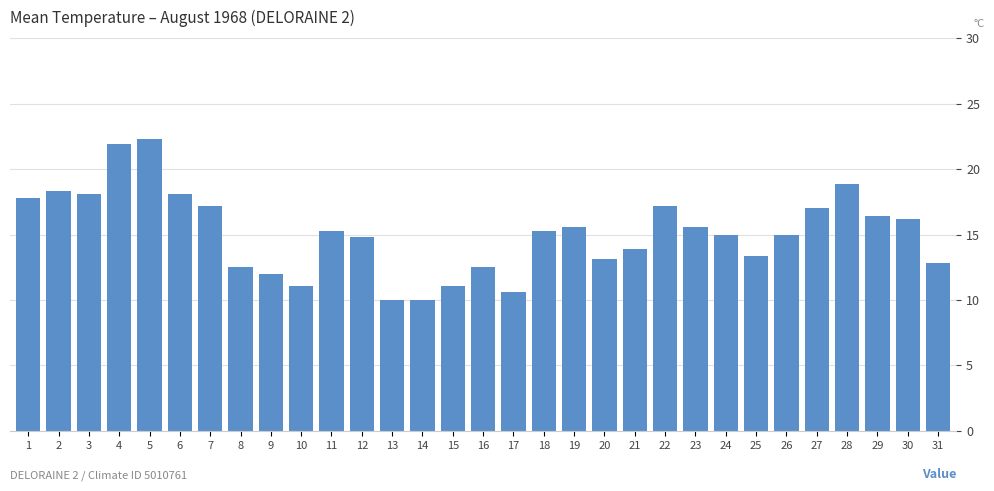

Read the value at 21.

13.9